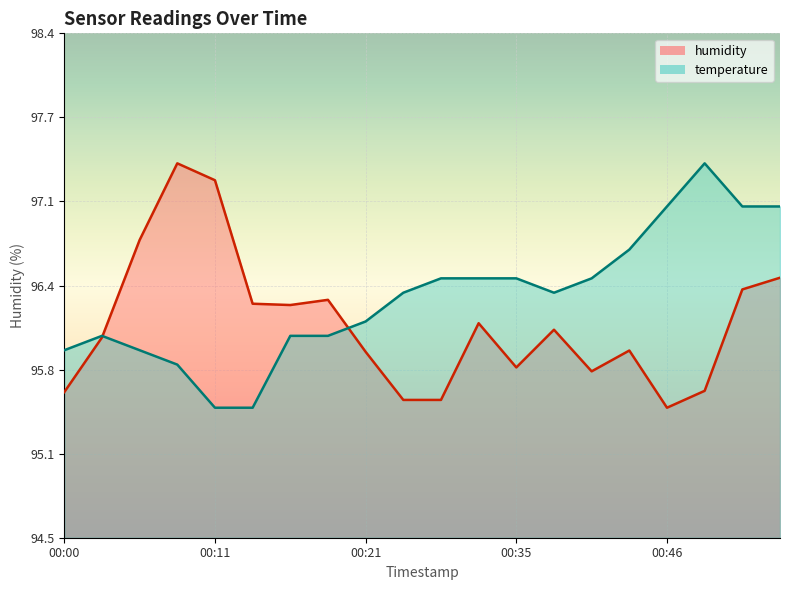

At which label is humidity closest to 96?

00:03